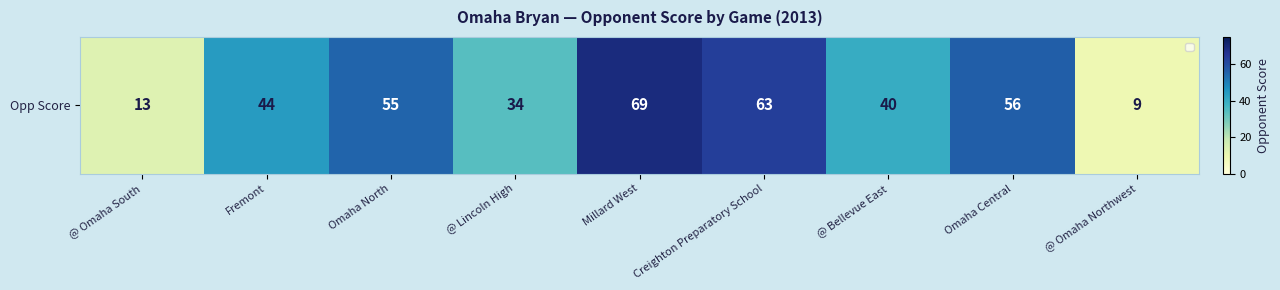

Reading left to right, list all the values displayed in this chart.

@ Omaha South=13	Fremont=44	Omaha North=55	@ Lincoln High=34	Millard West=69	Creighton Preparatory School=63	@ Bellevue East=40	Omaha Central=56	@ Omaha Northwest=9